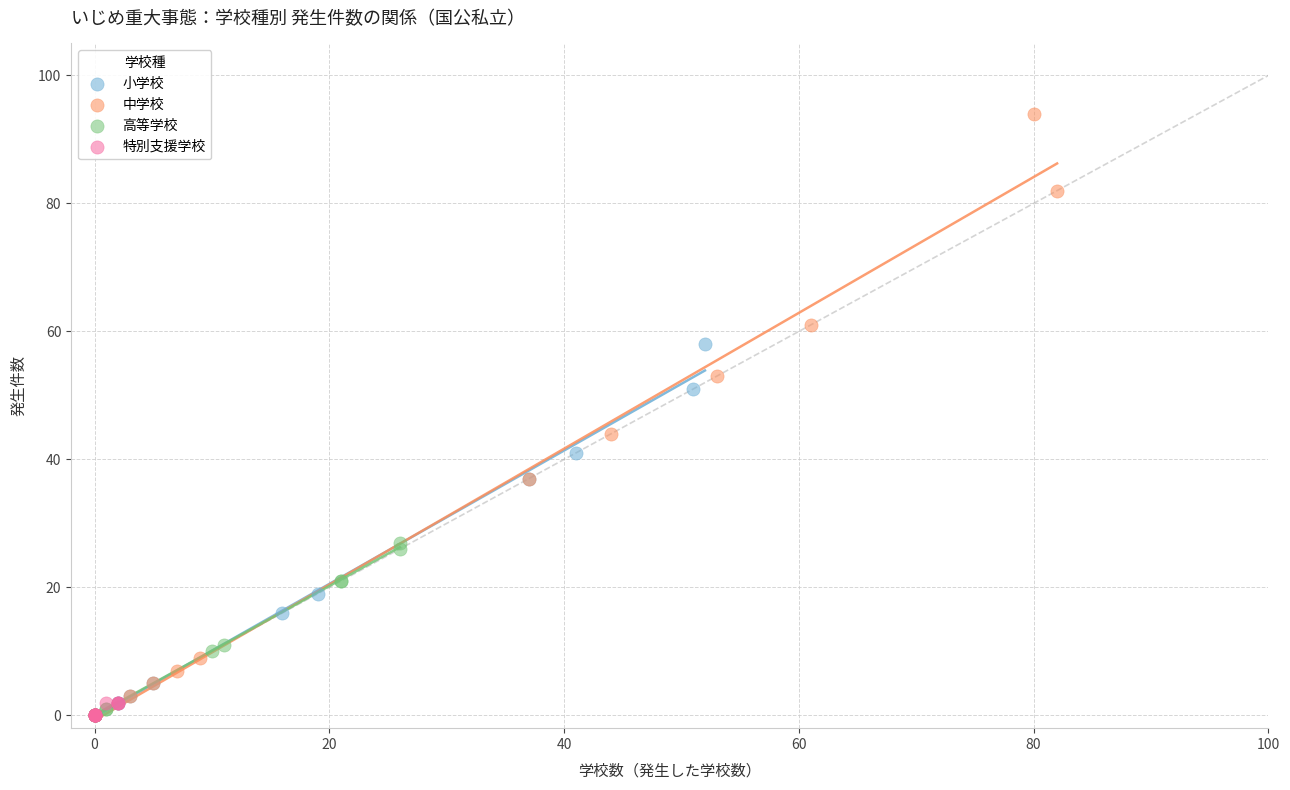

What are all the series names shown in the legend?

小学校, 中学校, 高等学校, 特別支援学校